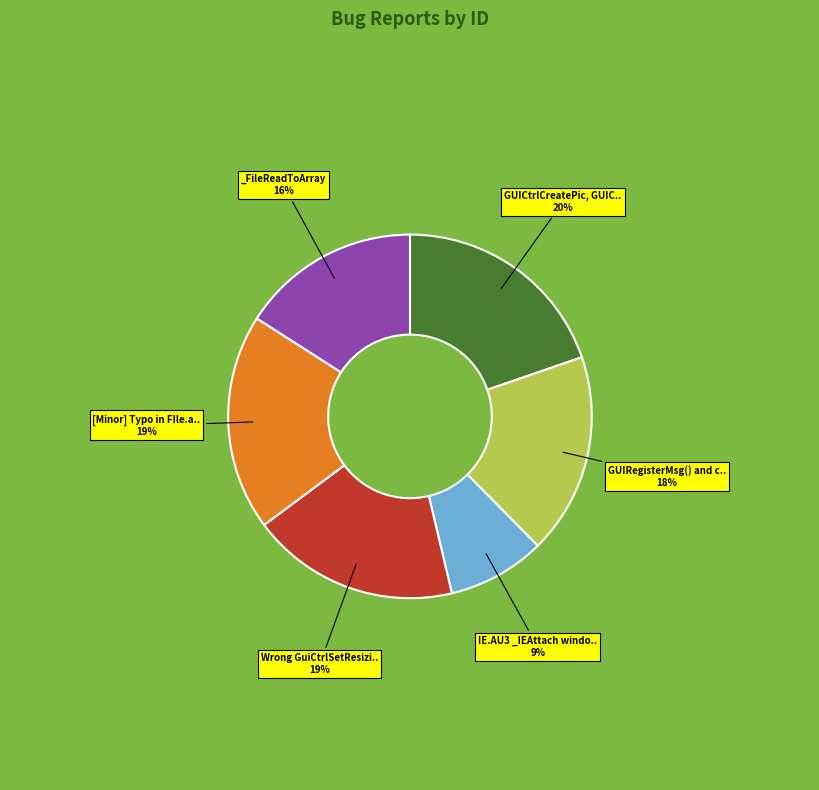

Is there a majority slice in this chart?

No